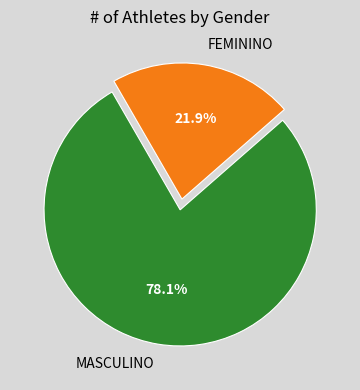

True or false: MASCULINO accounts for 78% of the total.

True